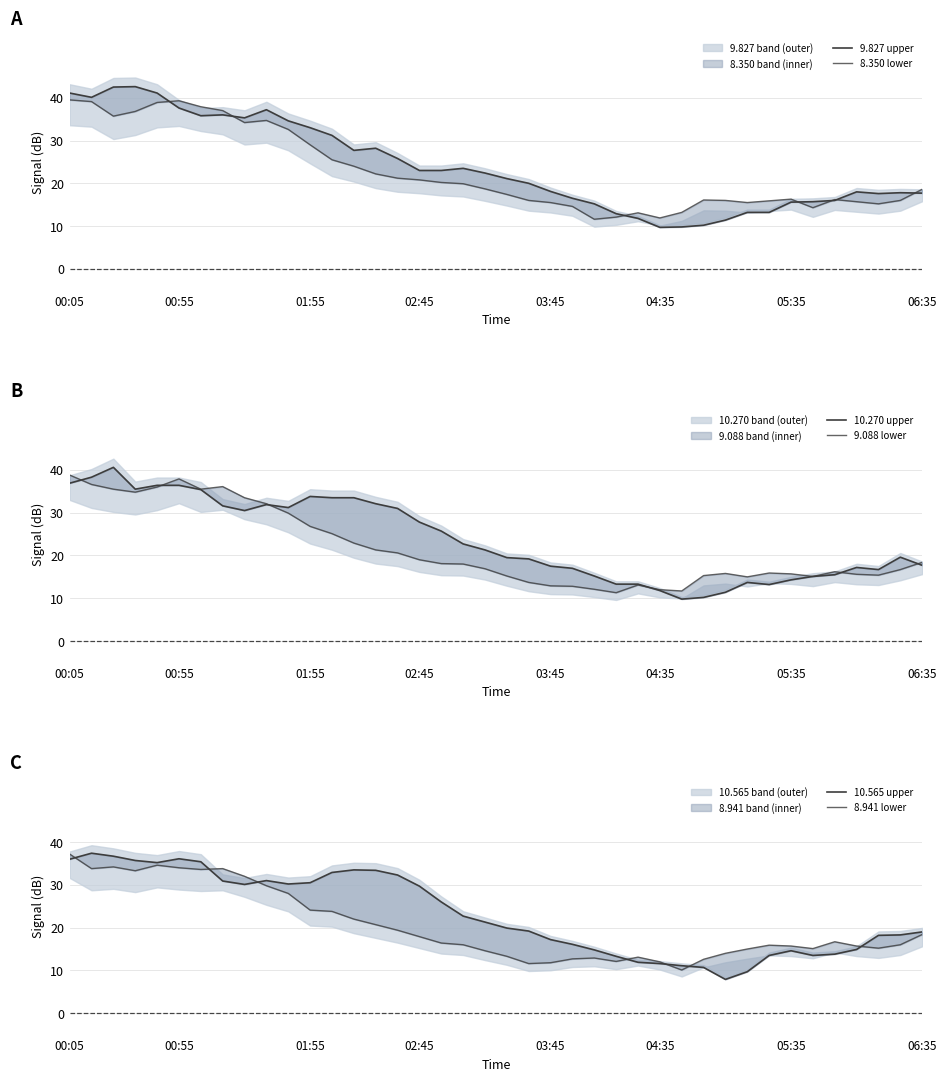

At which category does 9.827 upper reach its first local valley?

00:55